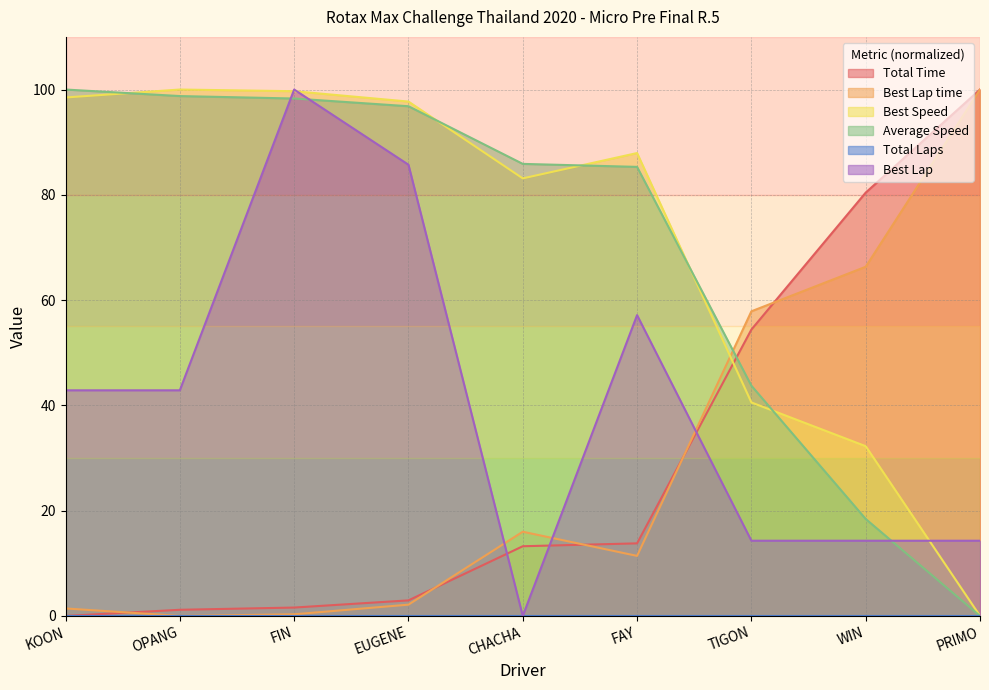

How many data points in Average Speed are less than 85?

3